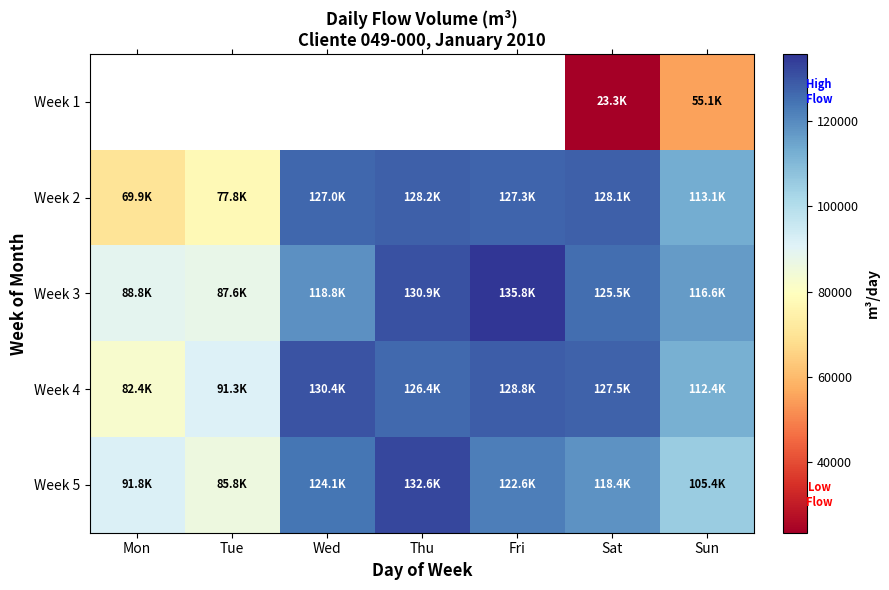

True or false: Week 5 has a value of 132639.1 at Thu.

True